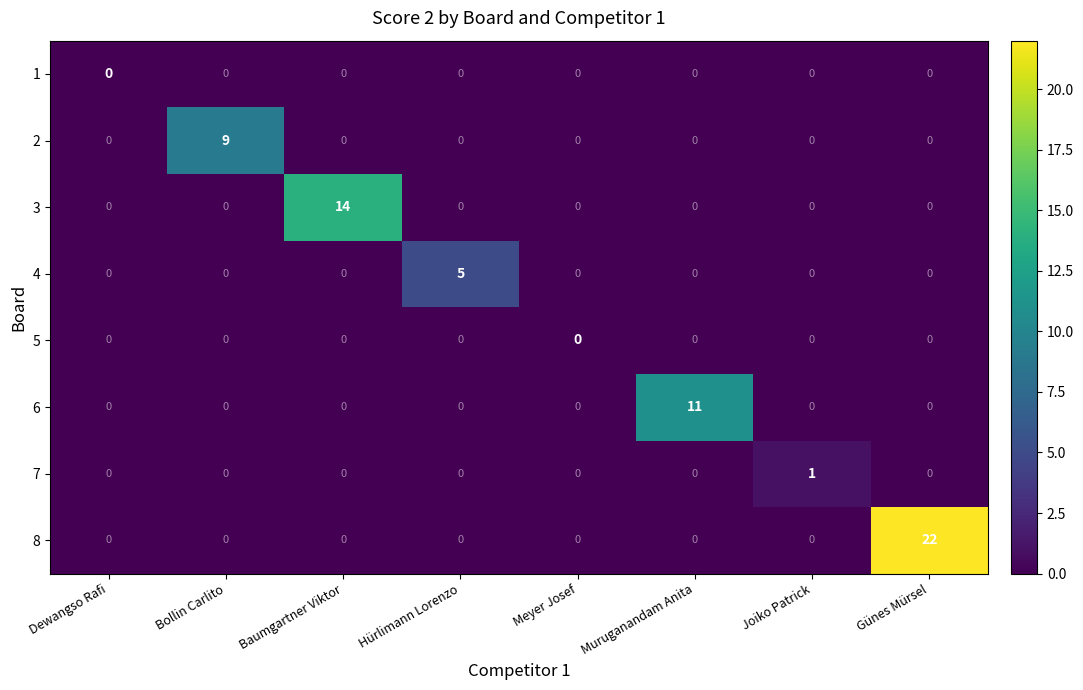

At which category is the sum across all series the highest?

Günes Mürsel